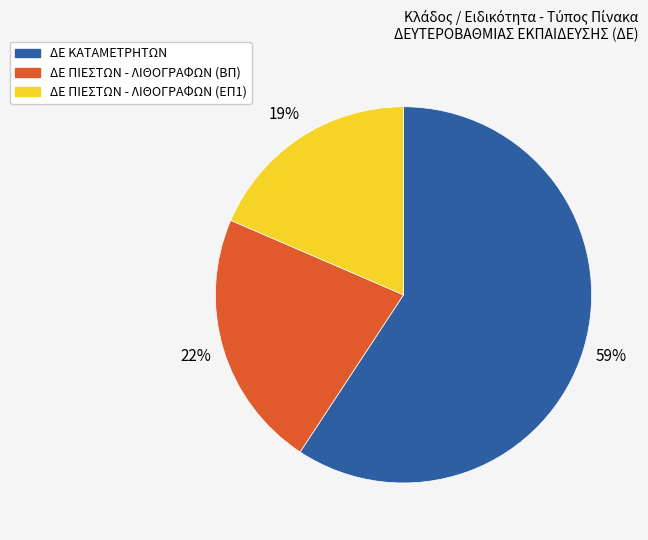

Is there a majority slice in this chart?

Yes